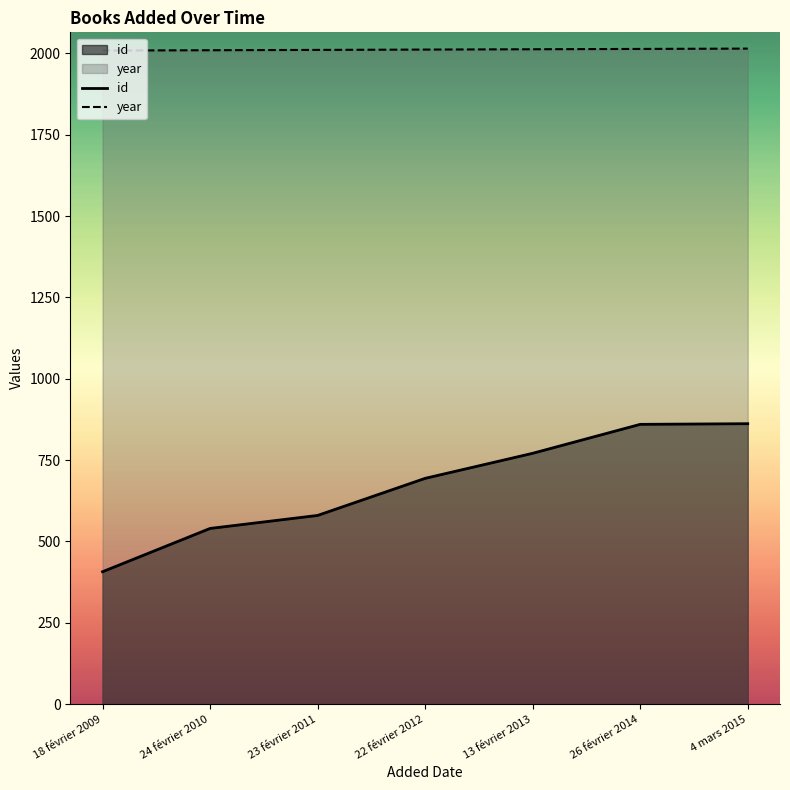

At 24 février 2010, list the series in order from largest to smallest.

year, id